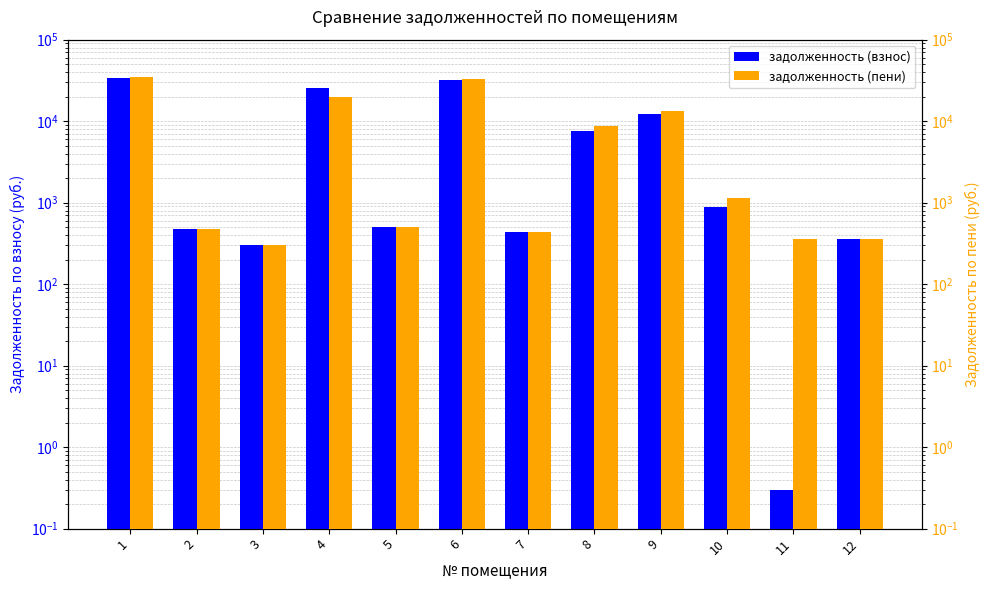

Which series changed the most between 1 and 12?

задолженность (пени)